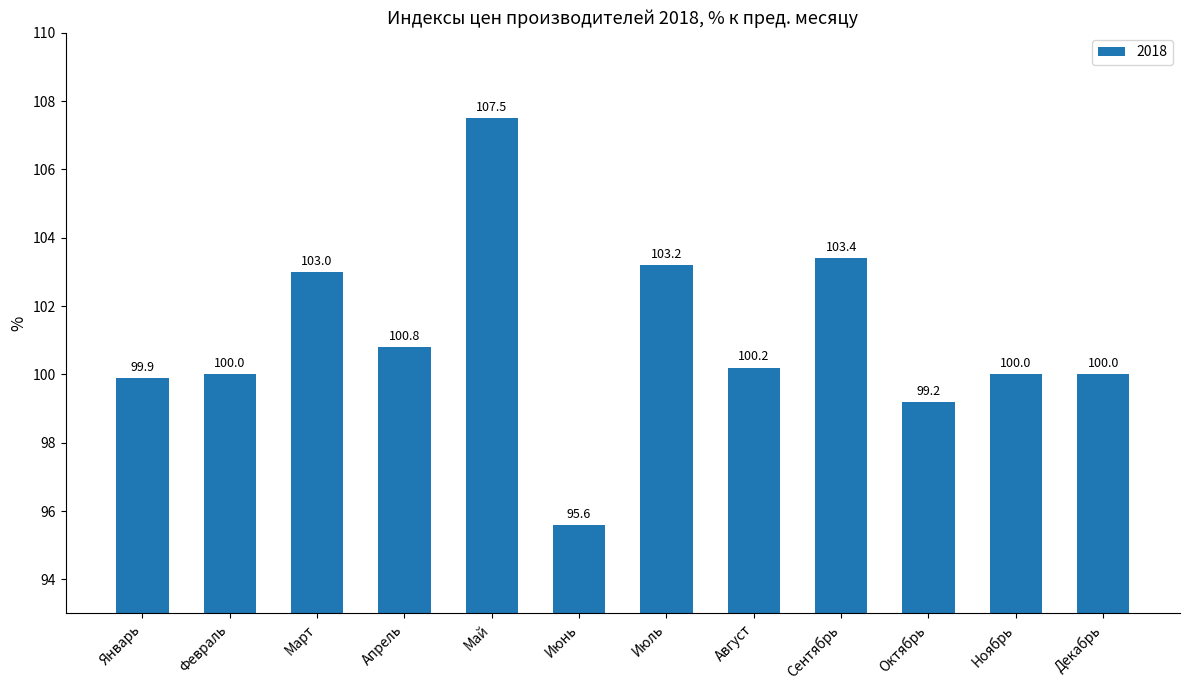

How many series are shown in this chart?

1